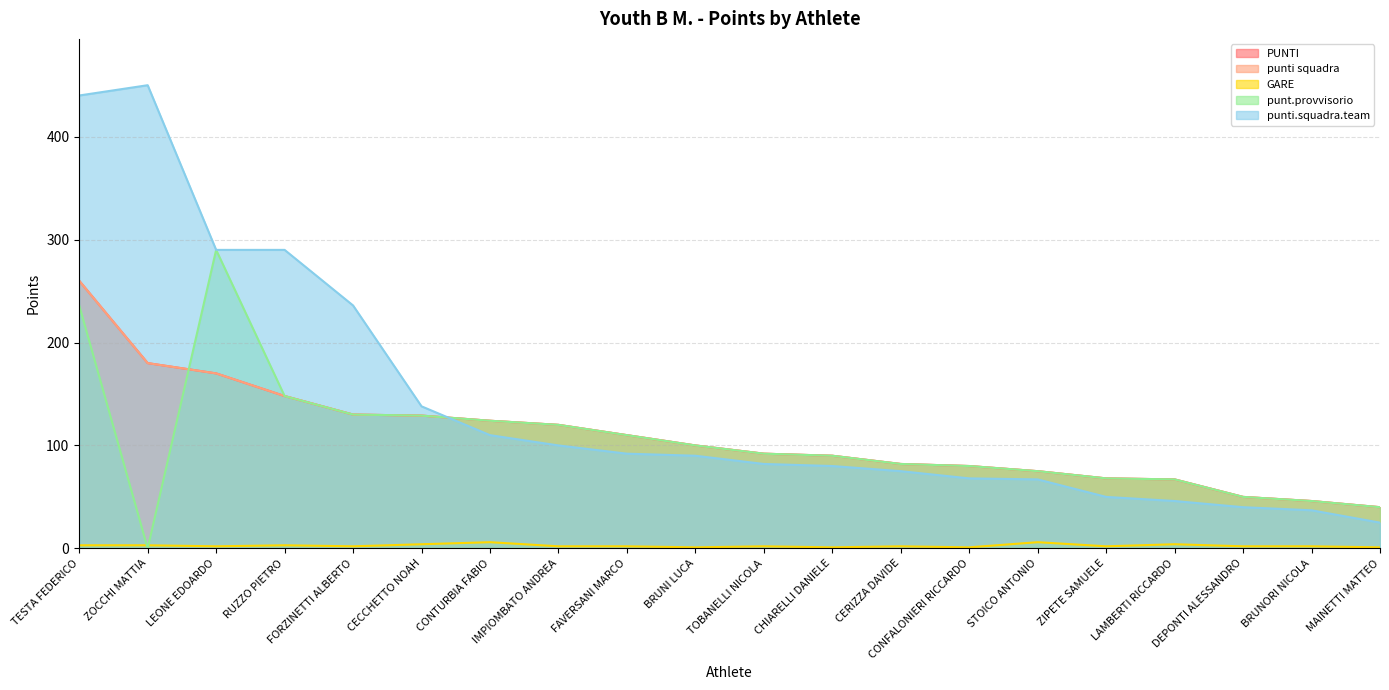

What is the sum of all GARE values?

51